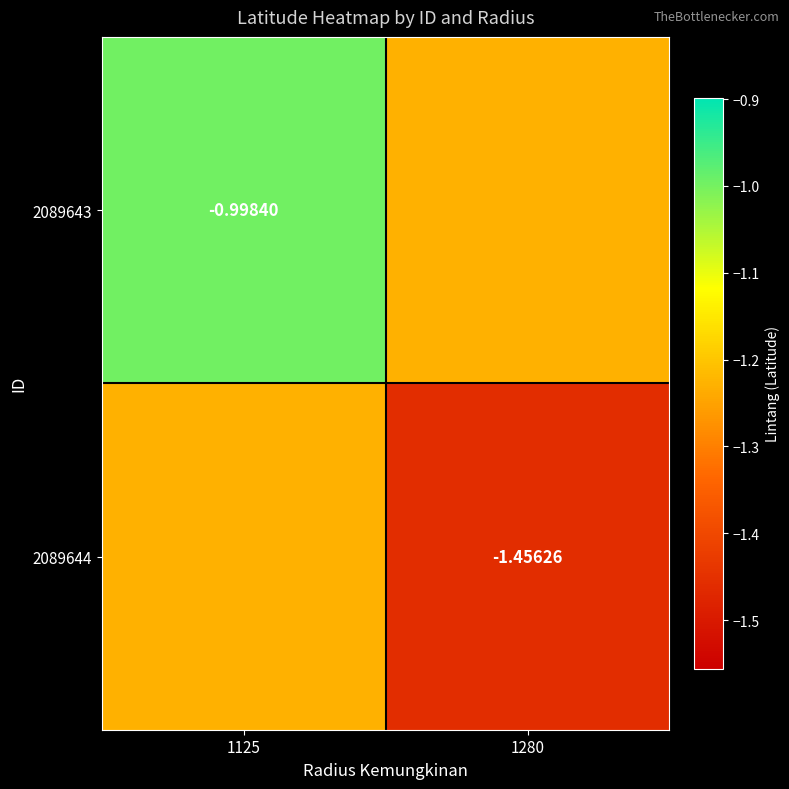

What is the highest value of the 2089643 series?

-1.0